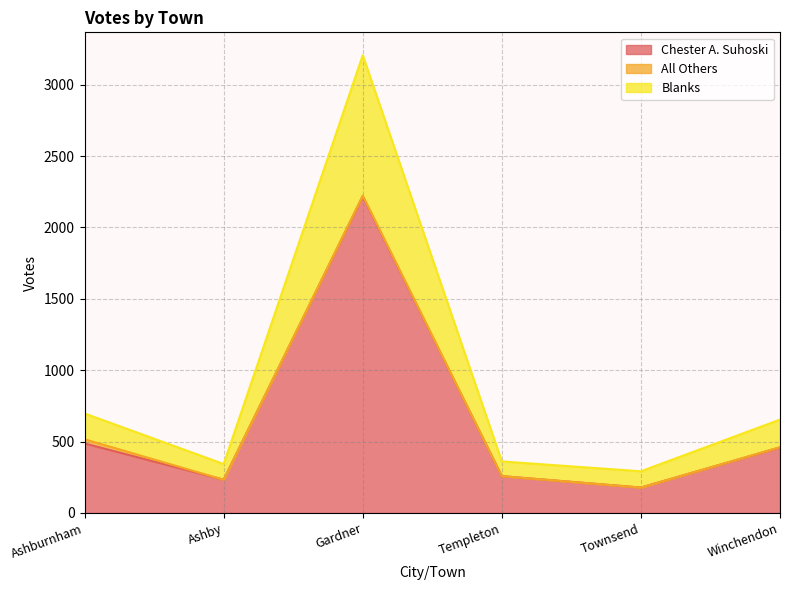

What value does the Chester A. Suhoski series have at Ashby?

233